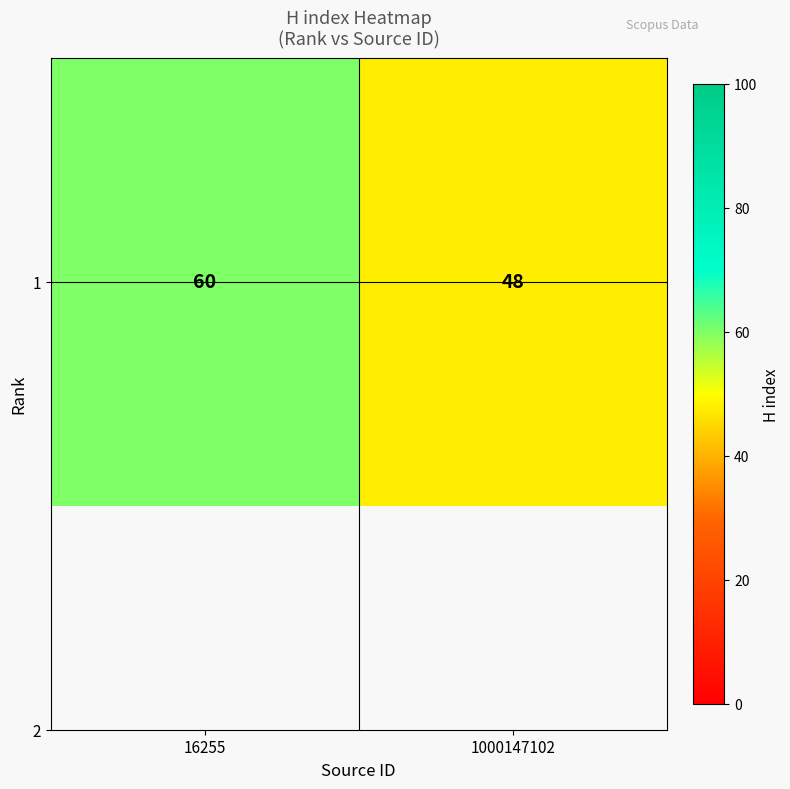

Approximately how many times larger is the value at 16255 compared to 1000147102?

1.2